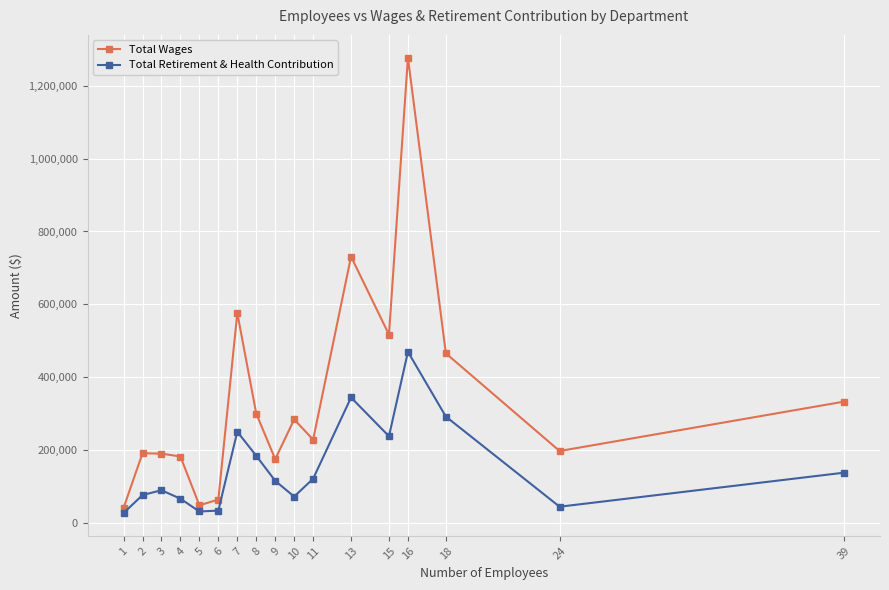

What is the value of the Total Retirement & Health Contribution point at the 9th from the left?

116605